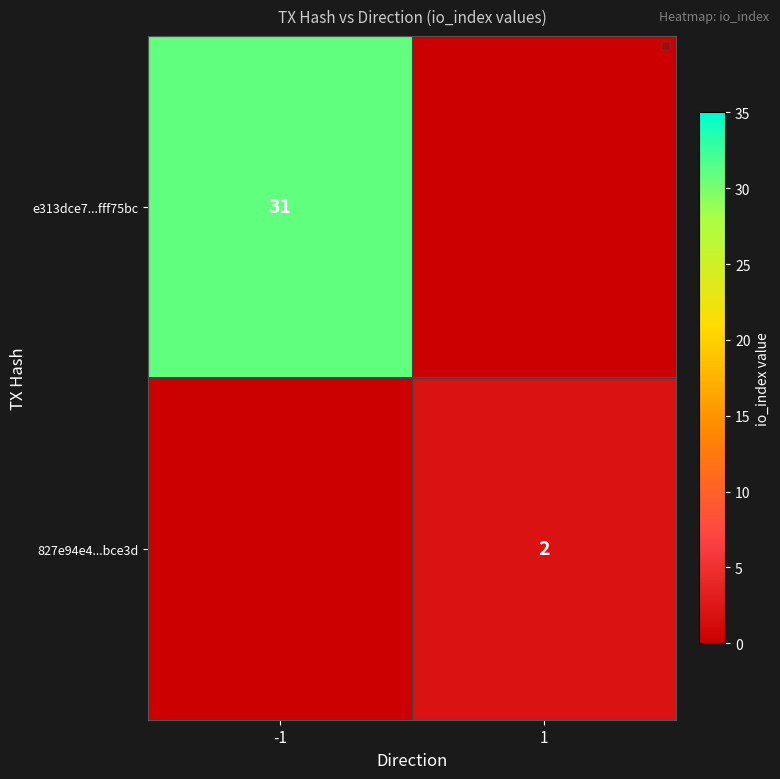

The e313dce7...fff75bc series shows 31 at -1. True or false?

True